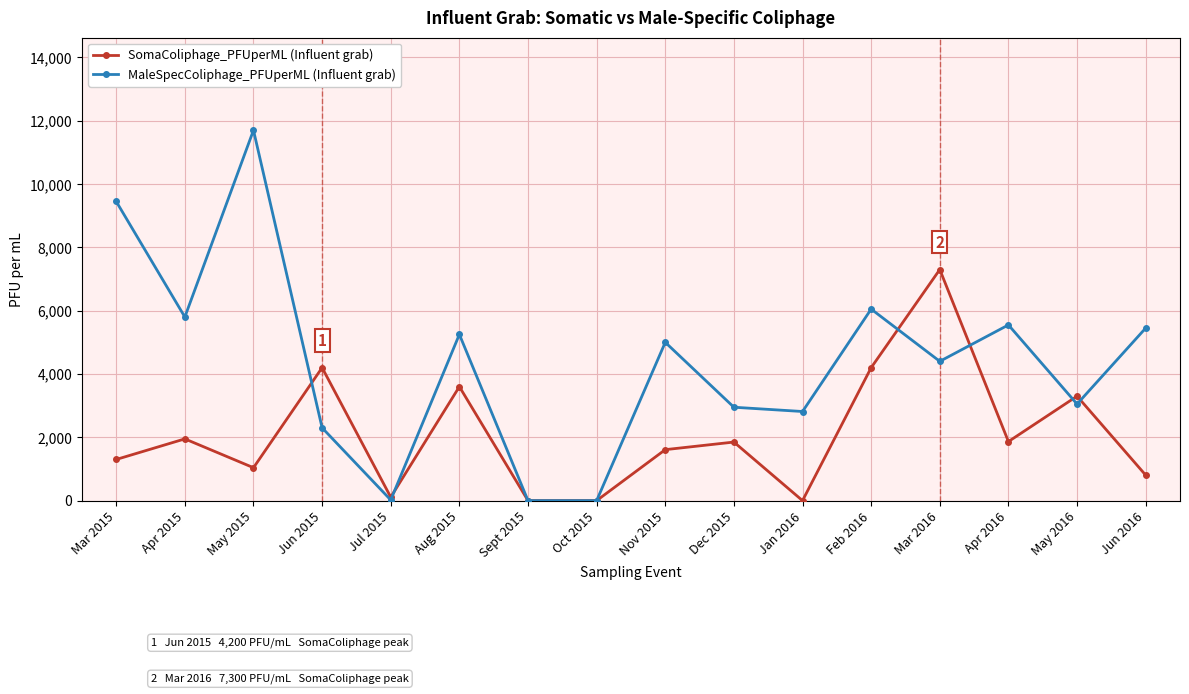

What is the maximum value for SomaColiphage_PFUperML (Influent grab)?

7300